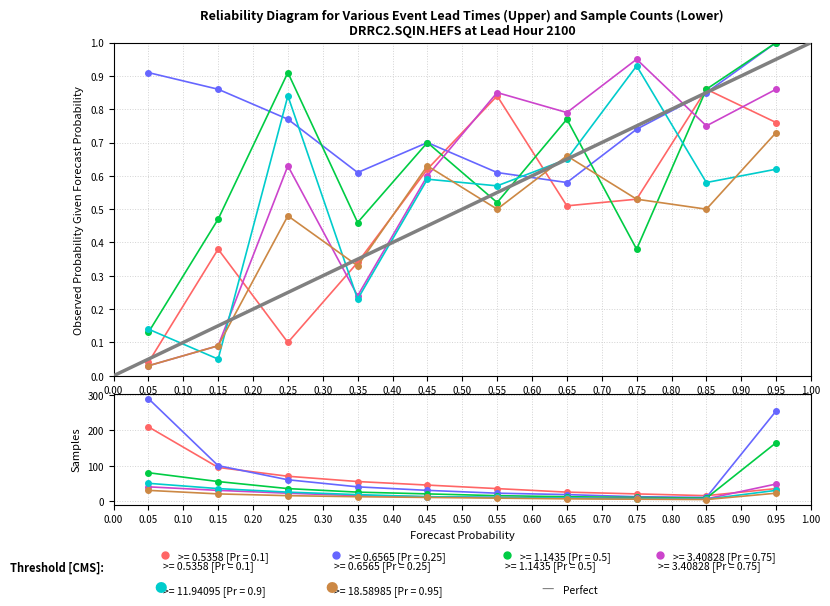

What is the difference between the values at 1.00 and 0.00?

1